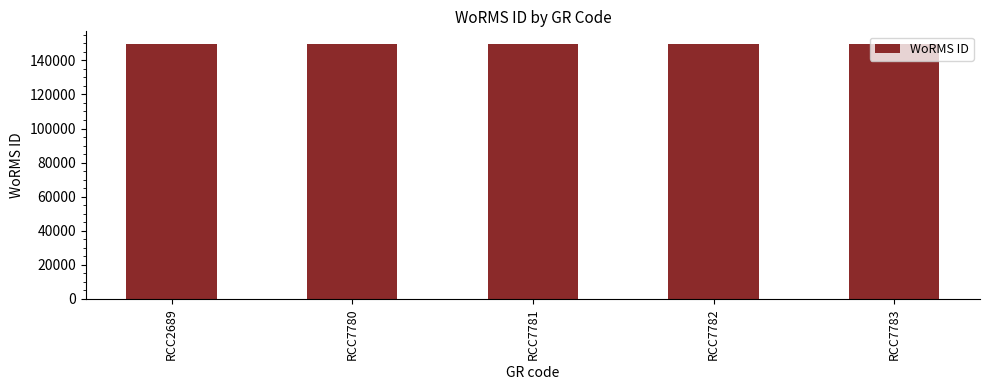

What is the smallest value displayed?

149537